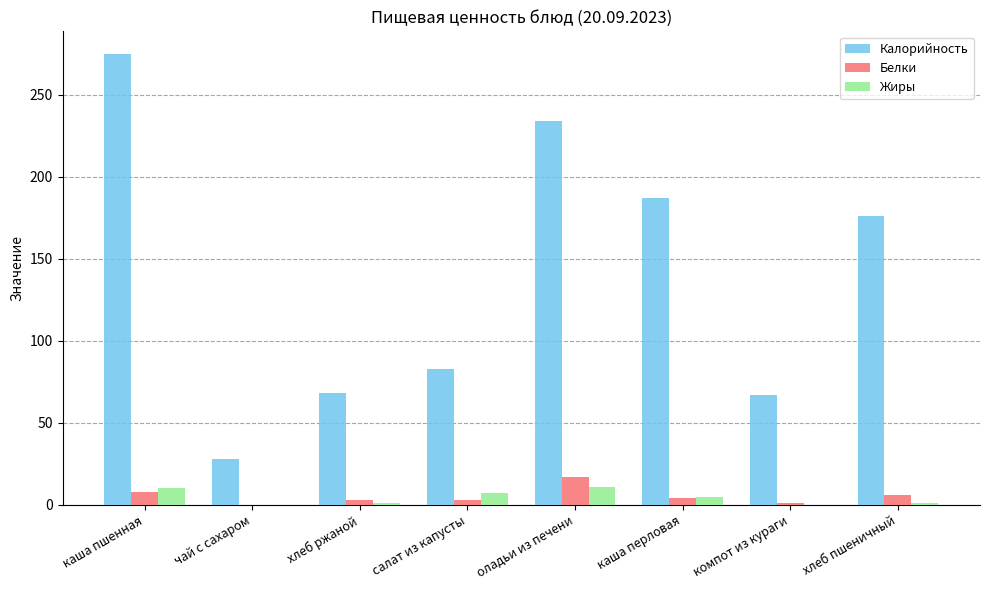

Is the value of Белки at компот из кураги greater than the value of Жиры at каша перловая?

No